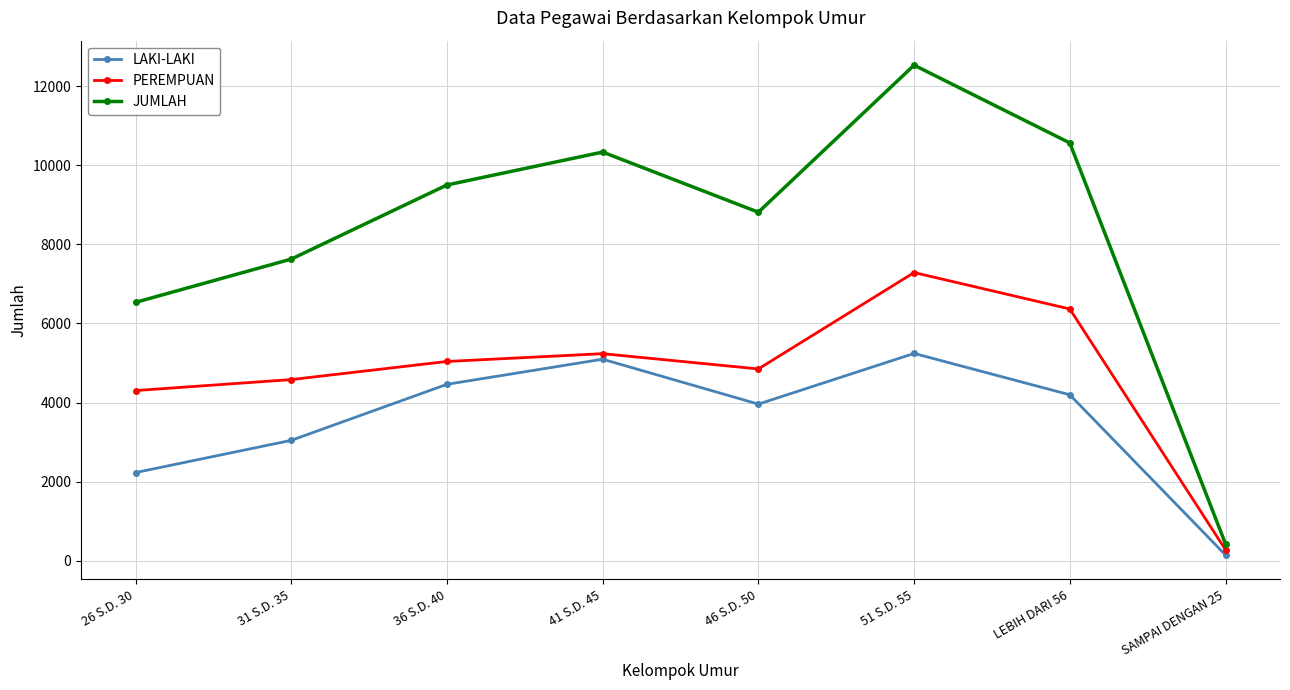

What is the difference between the second highest and minimum values in the JUMLAH series?

10137